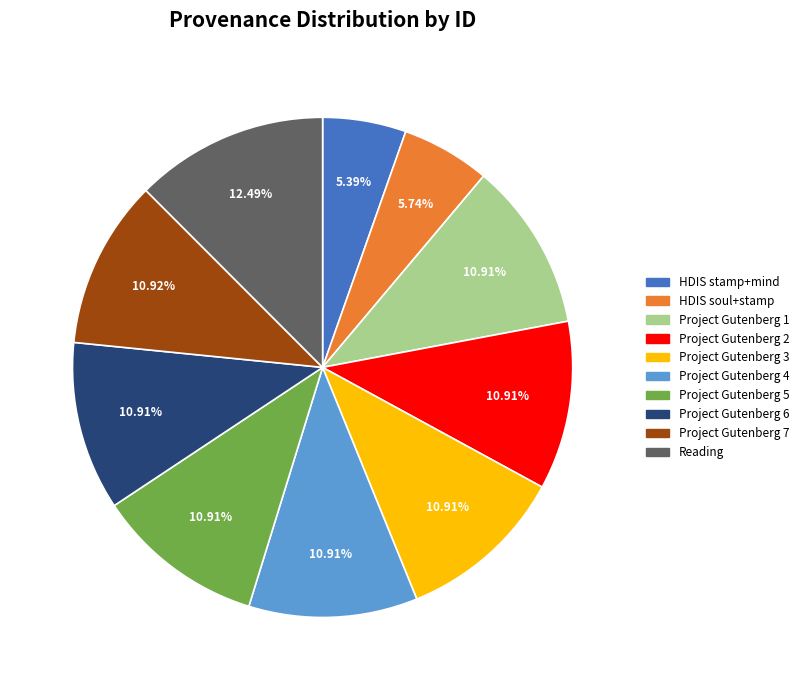

Combined, do Project Gutenberg 2 and HDIS soul+stamp account for over 50%?

No